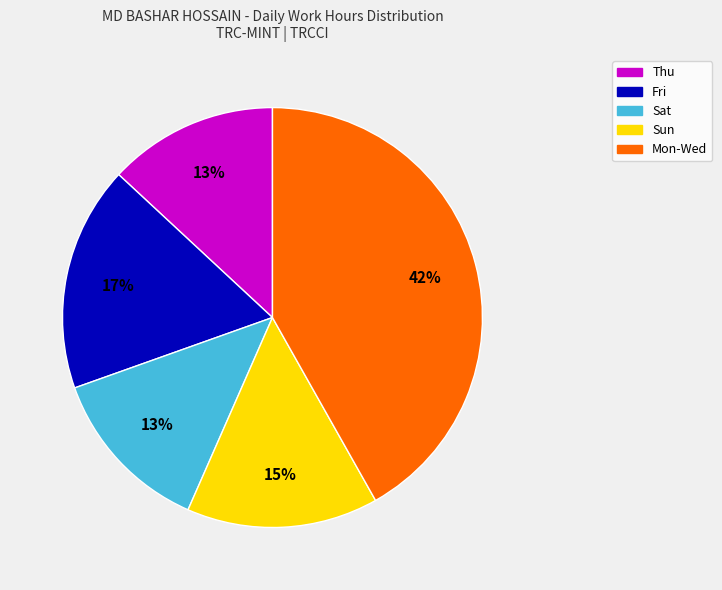

To the nearest percent, what is the average slice percentage?

20%